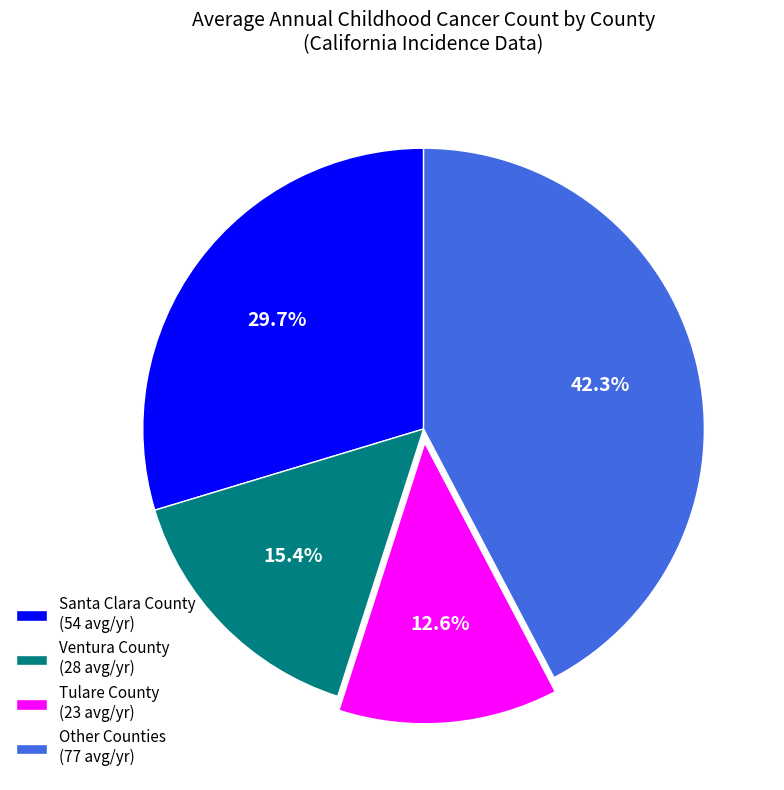

Is there a majority slice in this chart?

No